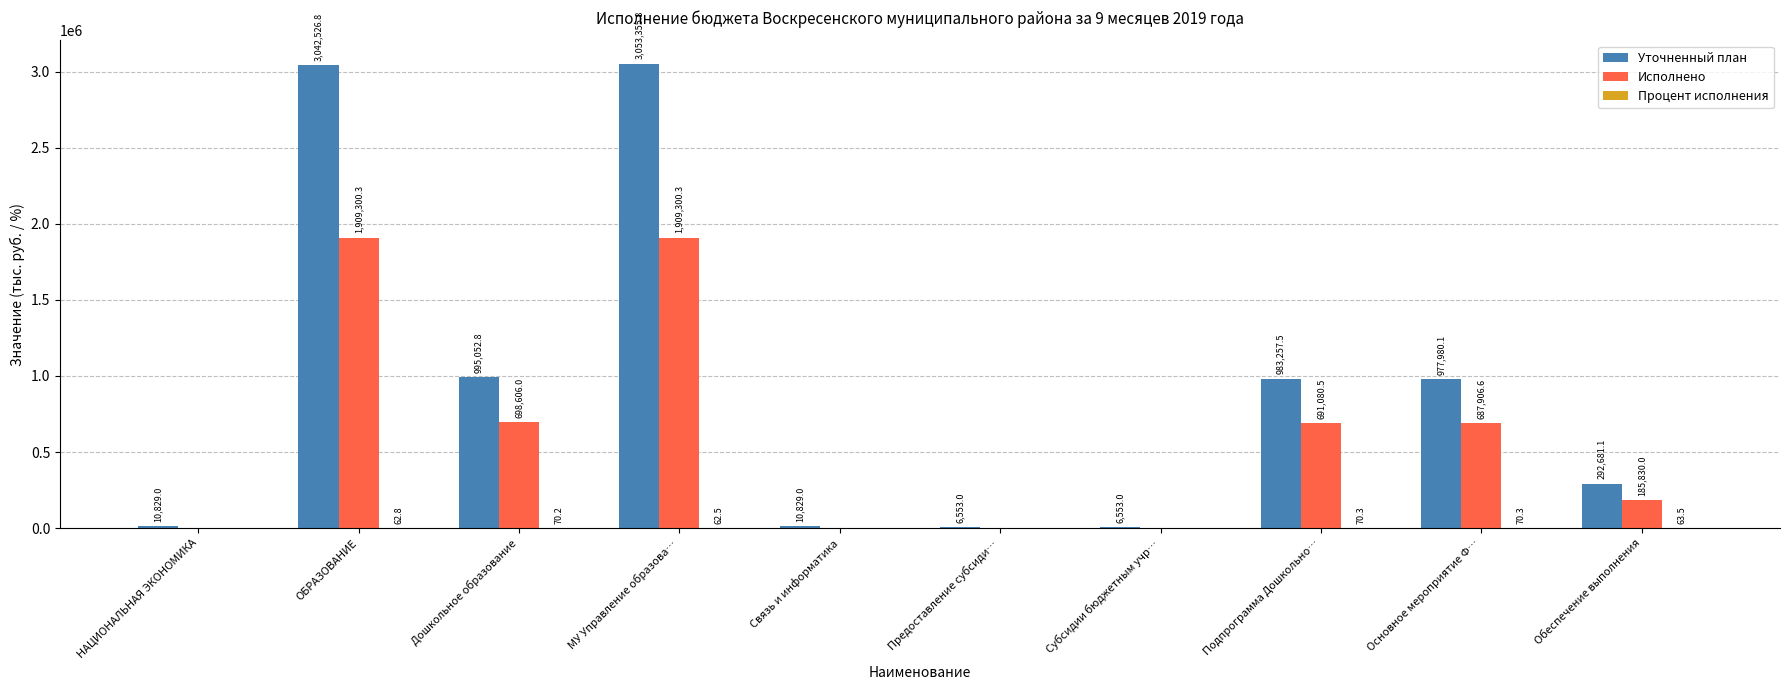

Between ОБРАЗОВАНИЕ and Обеспечение выполнения, which series saw the biggest shift?

Уточненный план